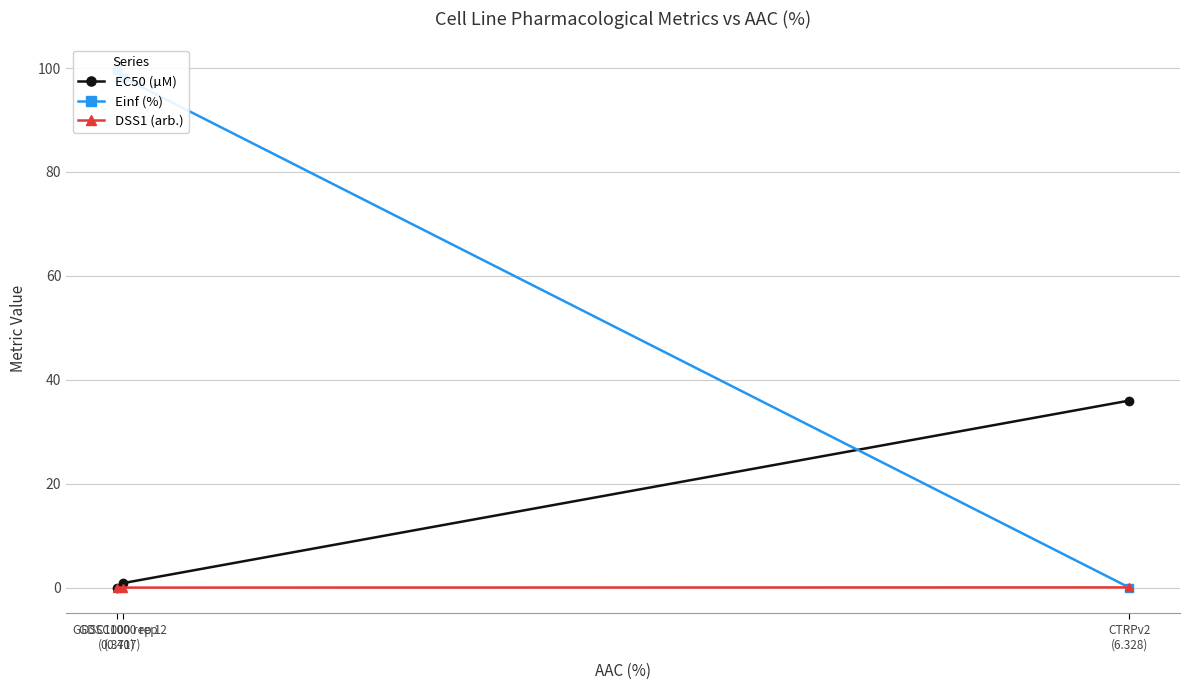

What is the difference between the maximum and minimum values in the EC50 (µM) series?

36.0